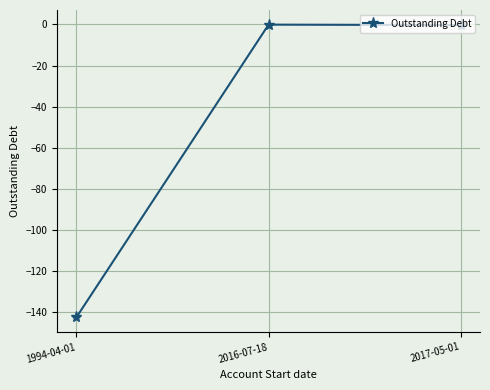

Which category has the lowest value across all series?

1994-04-01